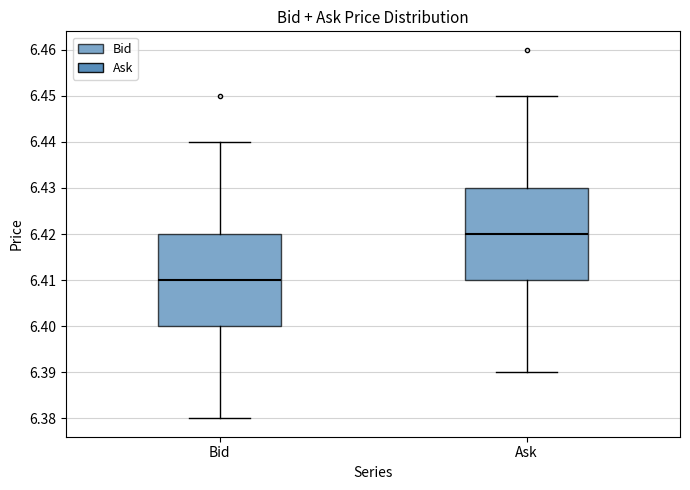

Reading left to right, transcribe this box plot: for each box, give where its median line is, the range the box spans, and where its two whiskers end, as read against the y-axis. The values are not printed on the chart, so give them approximately, as read against the axis.

Bid: median 6.41, box 6.40 to 6.42, whiskers 6.38 to 6.44
Ask: median 6.42, box 6.41 to 6.43, whiskers 6.39 to 6.45